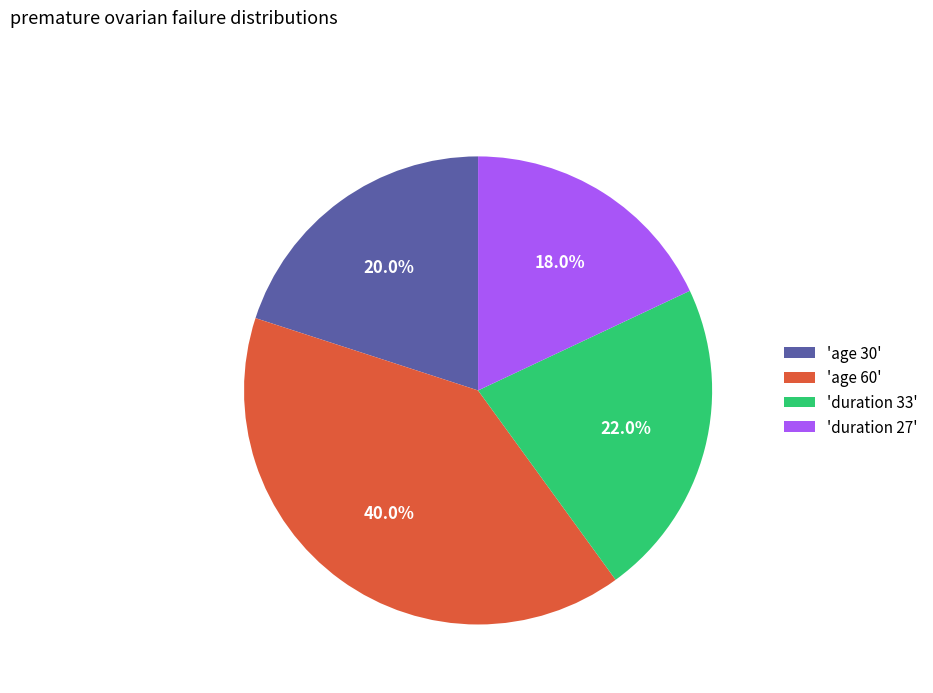

How many segments does this pie chart have?

4